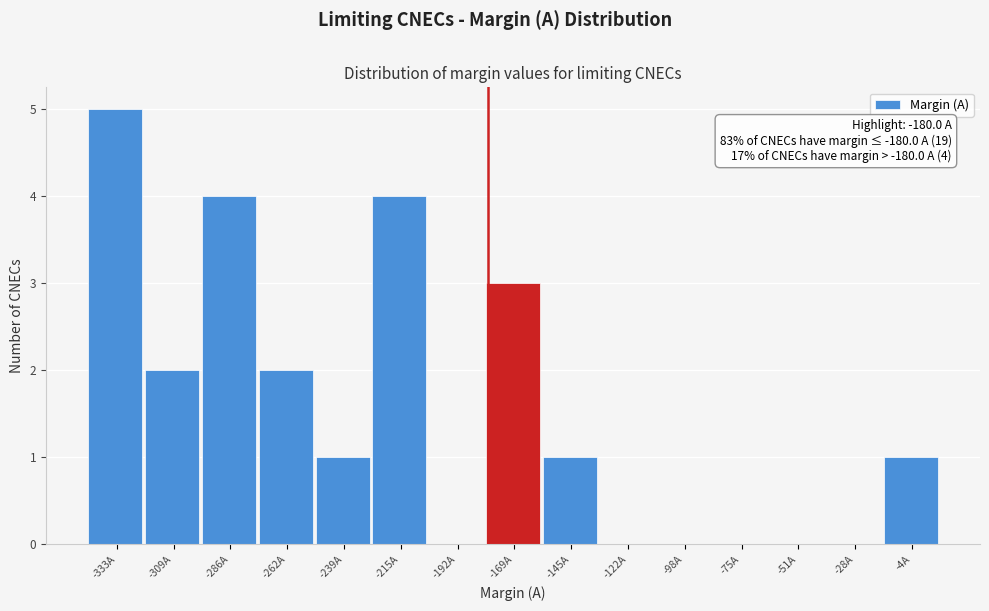

Over which range of the x-axis is the bar tallest?

-345 to -320